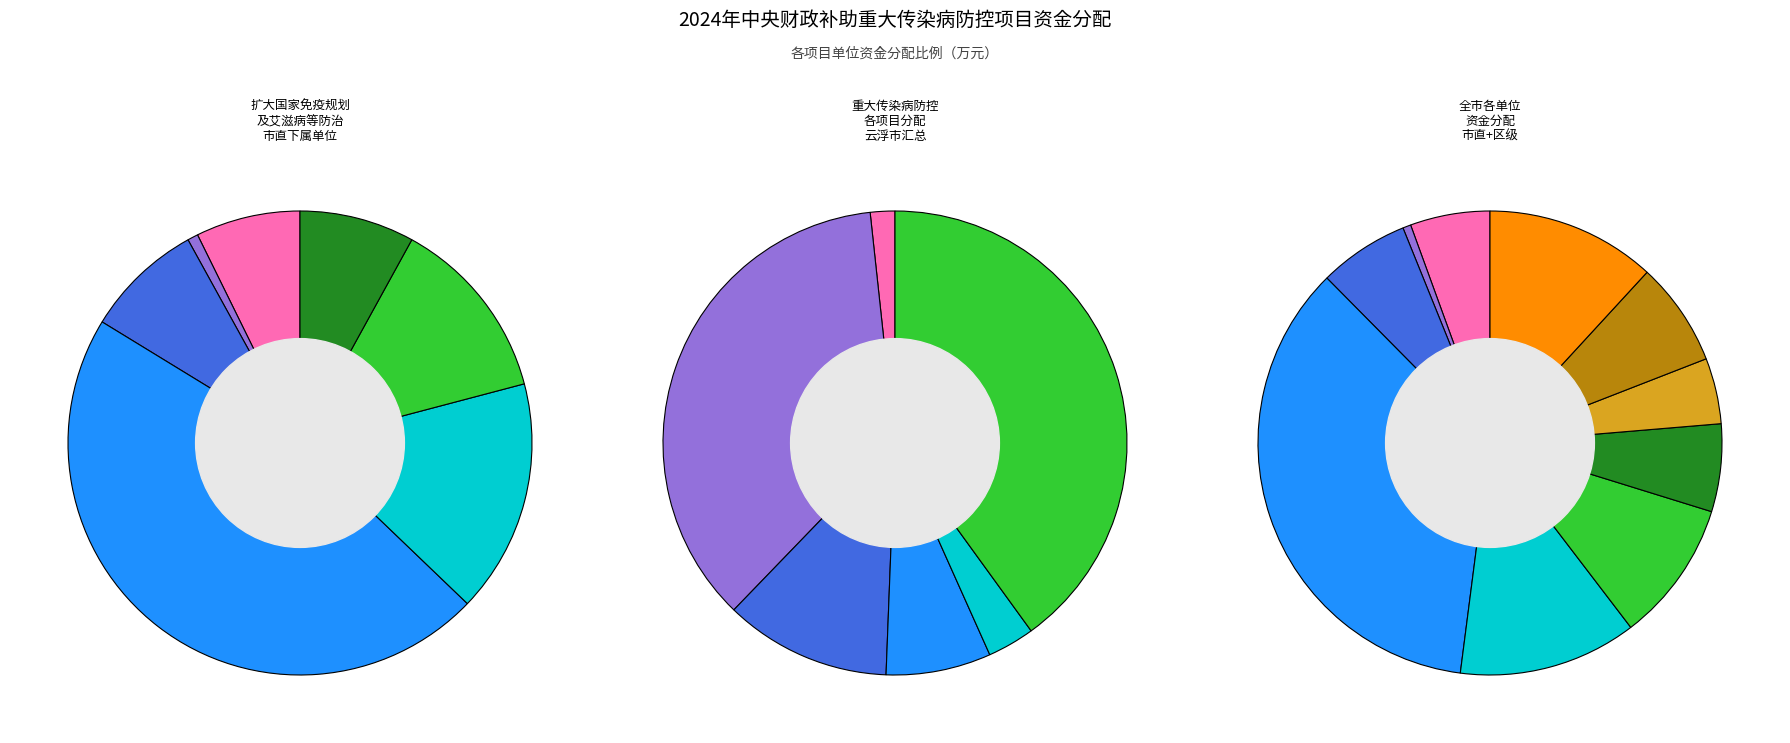

To the nearest percent, what percentage of the pie is 云浮市?

35%